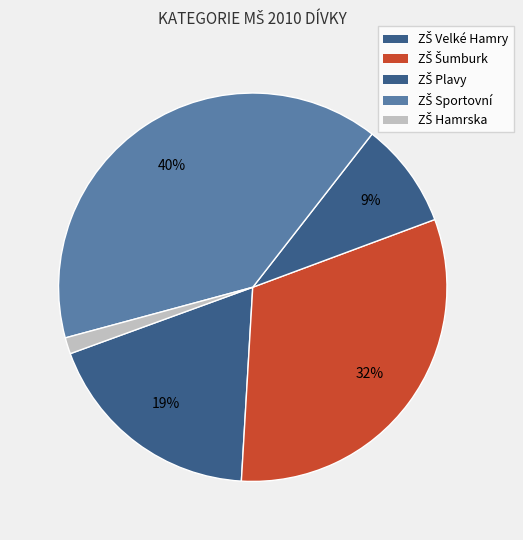

To the nearest percent, what percentage of the pie is ZŠ Plavy?

10%